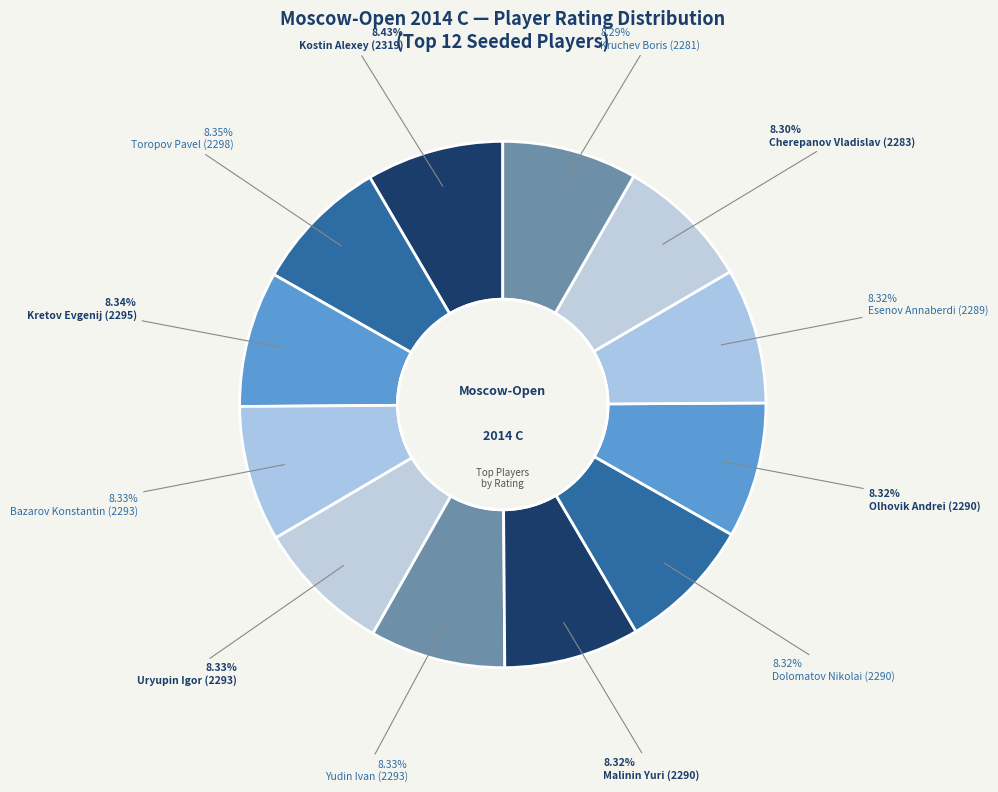

Count the number of slices in the pie.

12